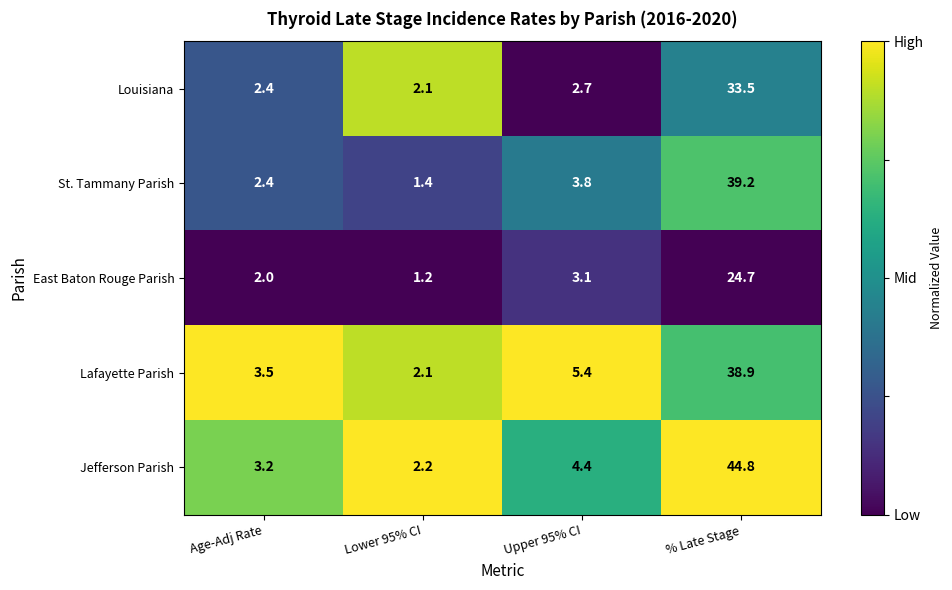

At which category is the sum across all series the highest?

% Late Stage